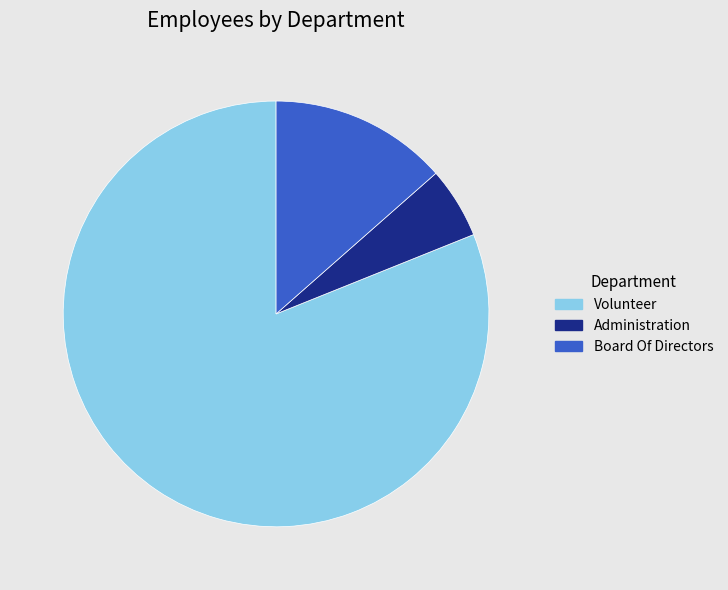

True or false: Board Of Directors accounts for 14% of the total.

True